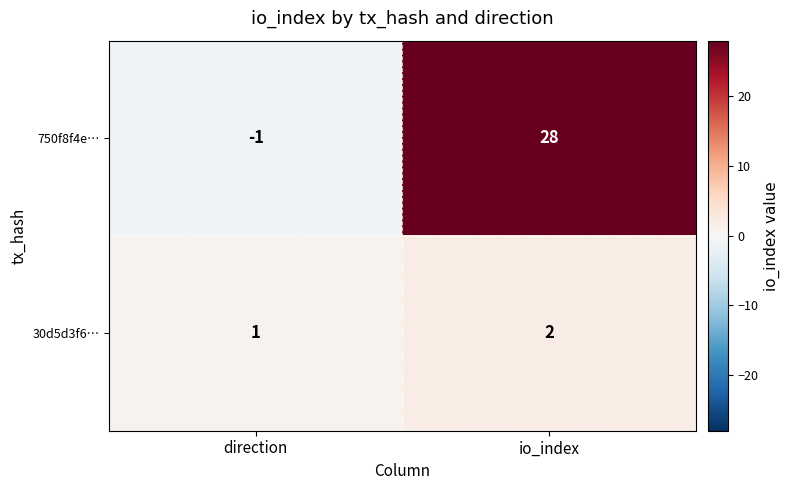

Count the number of data series in this chart.

2